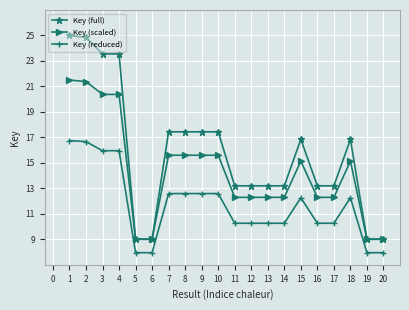

List the series in order of their peak value, highest first.

Key (full), Key (scaled), Key (reduced)